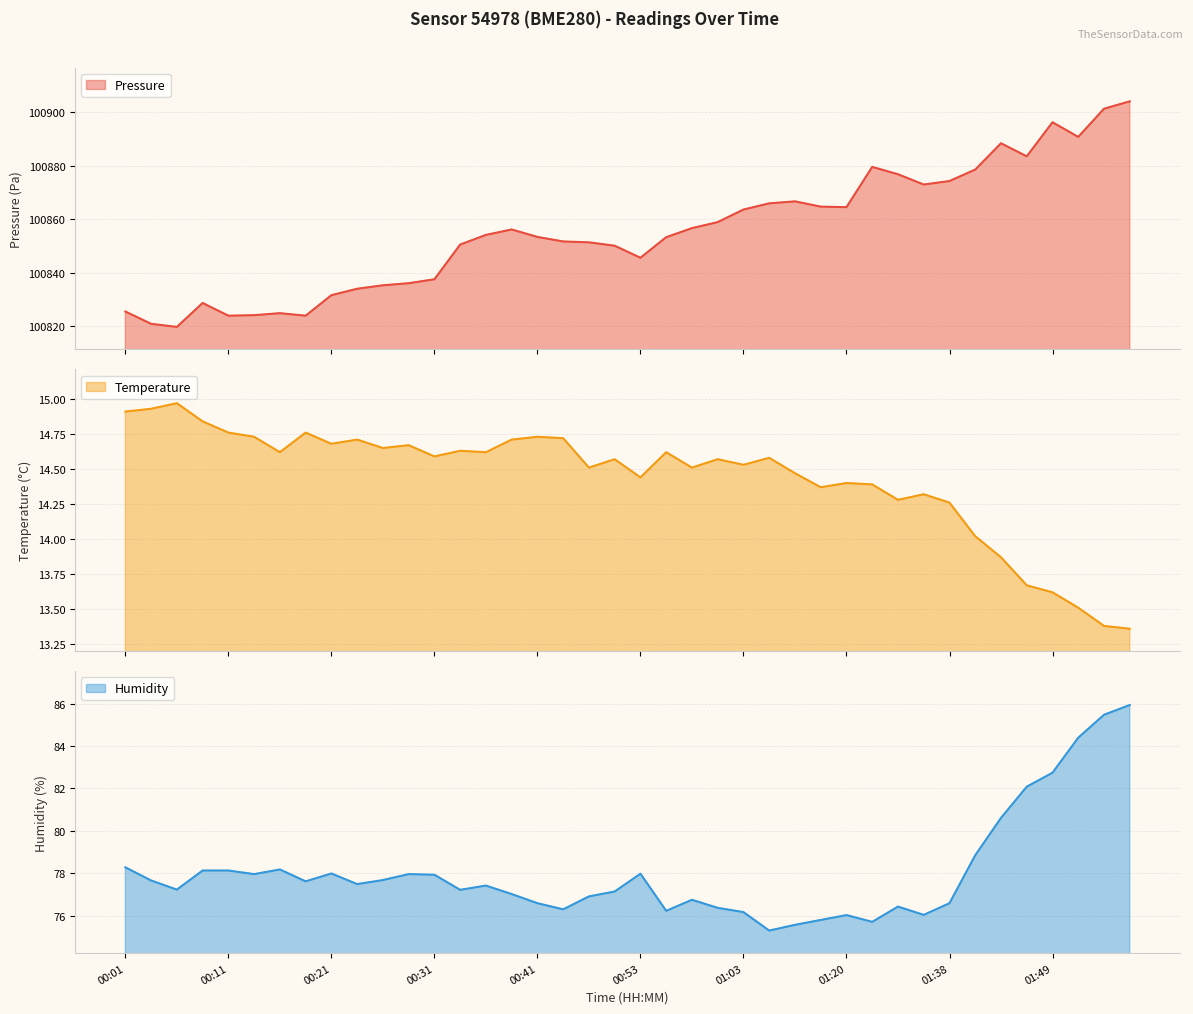

Which has a higher value, 01:44 or 00:26?

01:44